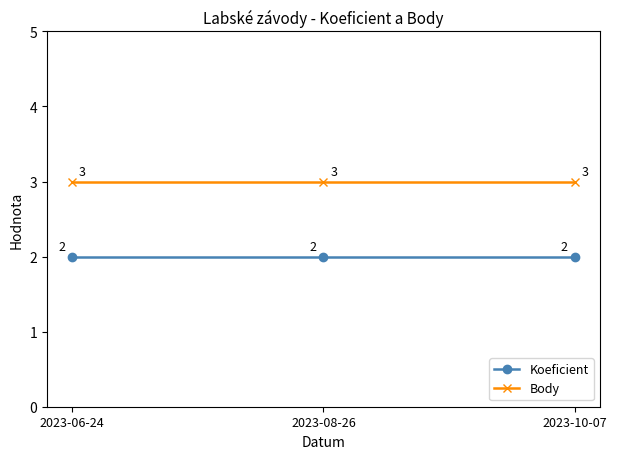

What is the sum of the Body values at 2023-10-07 and 2023-06-24?

6